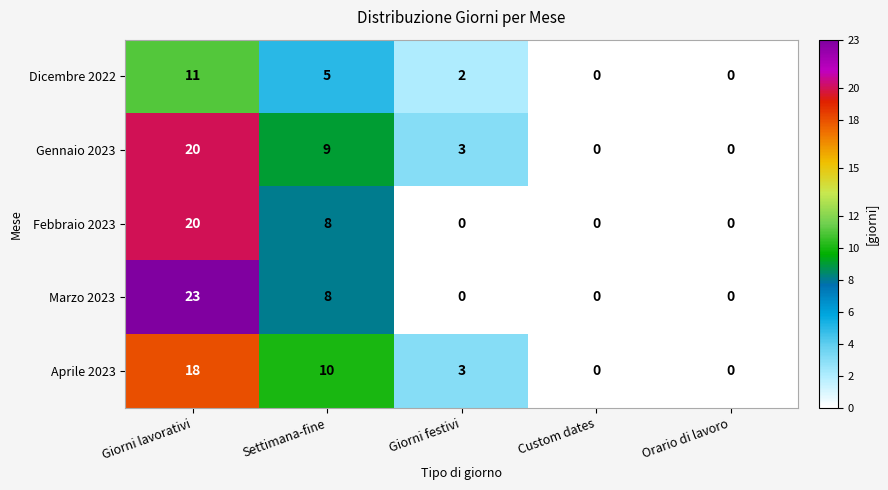

At how many categories does at least one series exceed 5?

2